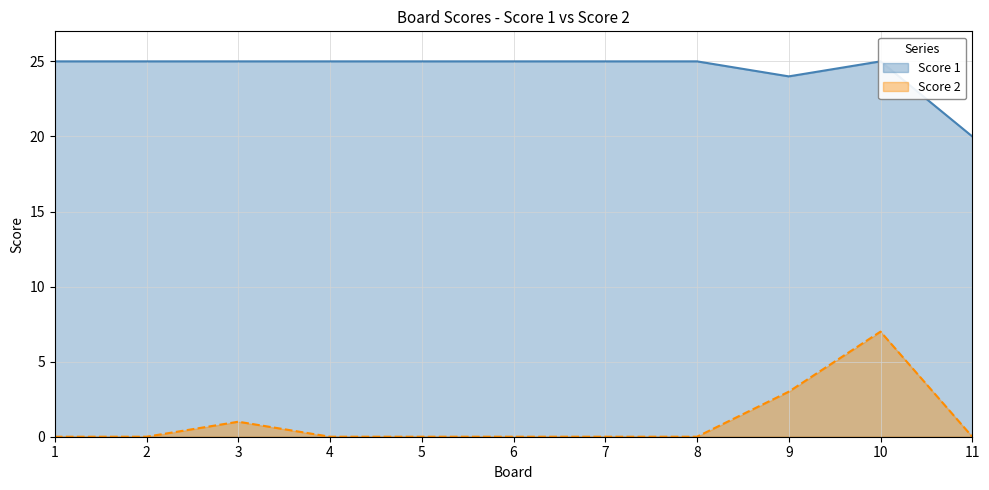

Rank the categories by Score 1 value from lowest to highest.

11, 9, 1, 2, 3, 4, 5, 6, 7, 8, 10